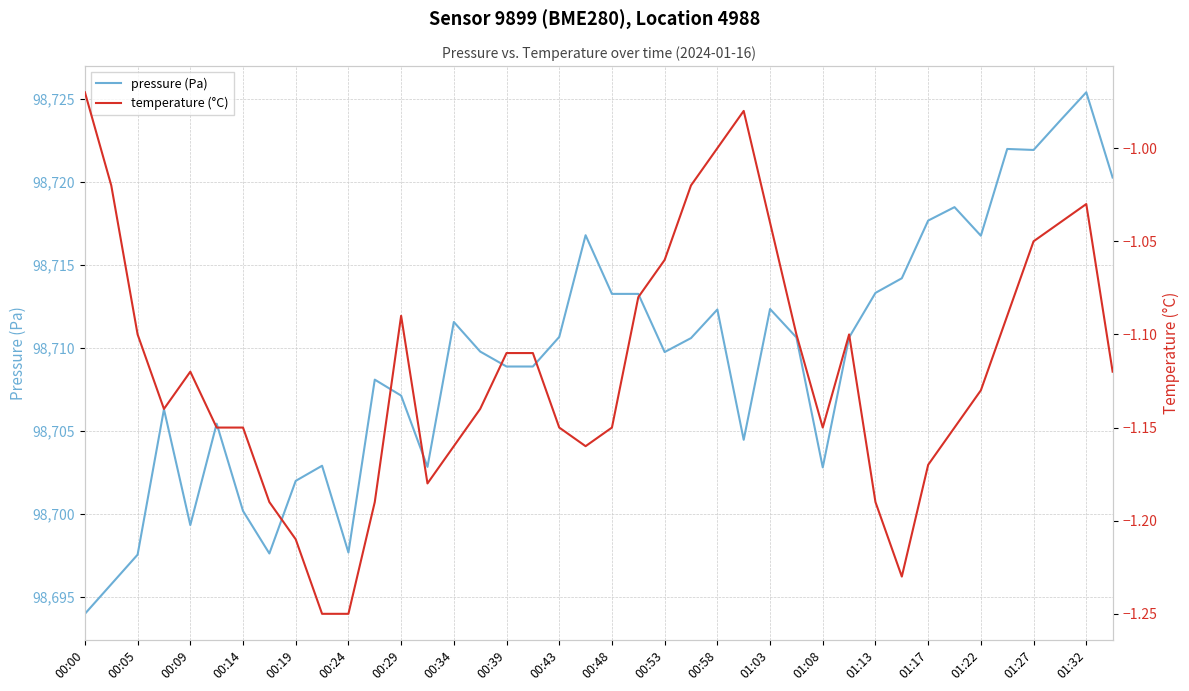

True or false: pressure (Pa) and temperature (°C) intersect in this chart.

False